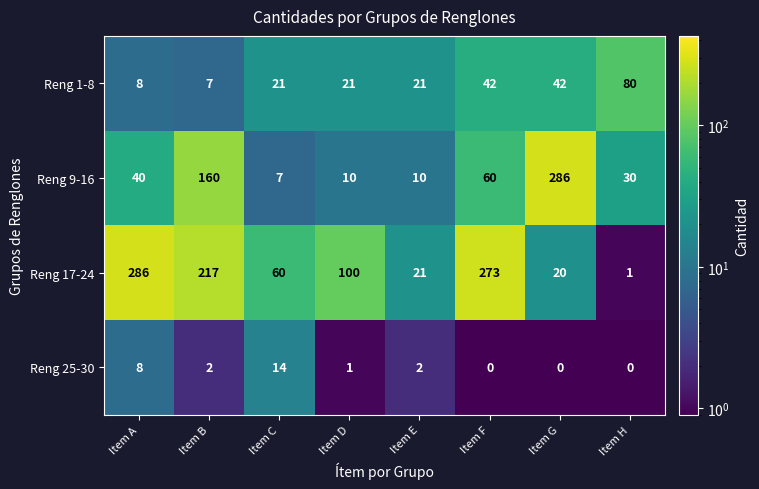

What is the total value across all series at Item F?

375